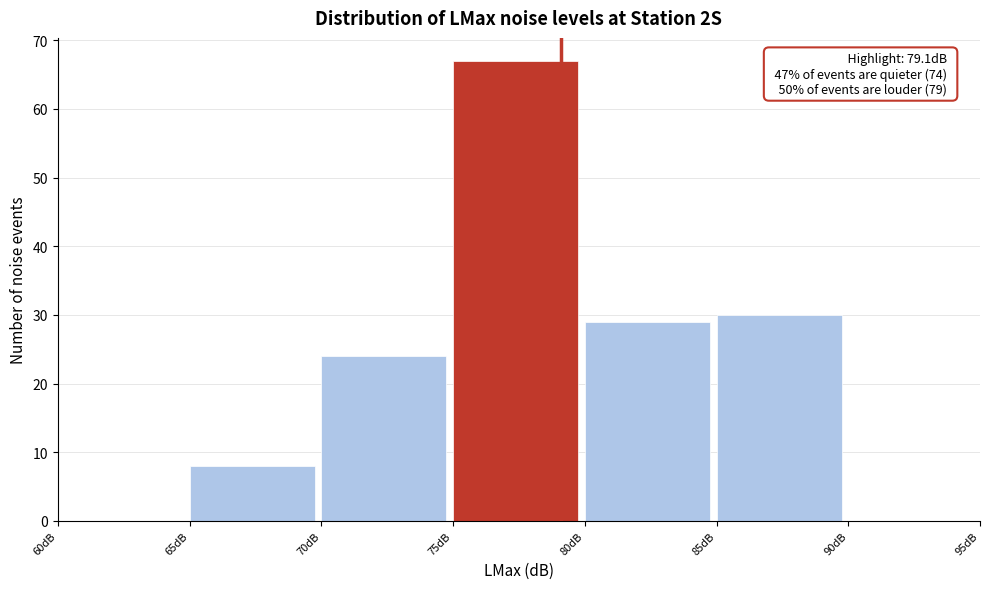

Which range on the x-axis has the tallest bar?

75 to 80